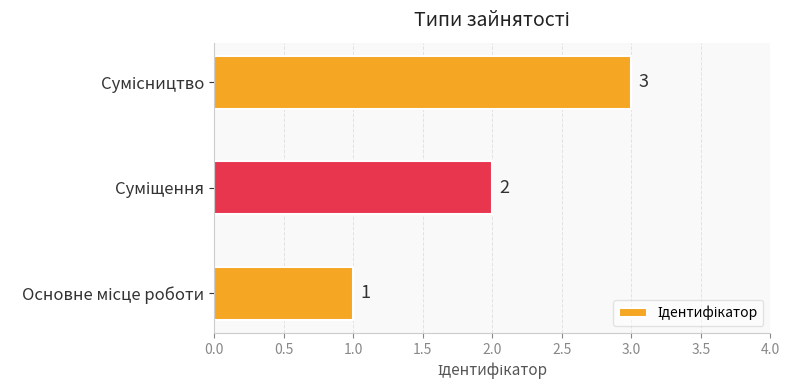

What is the sum of all values?

6